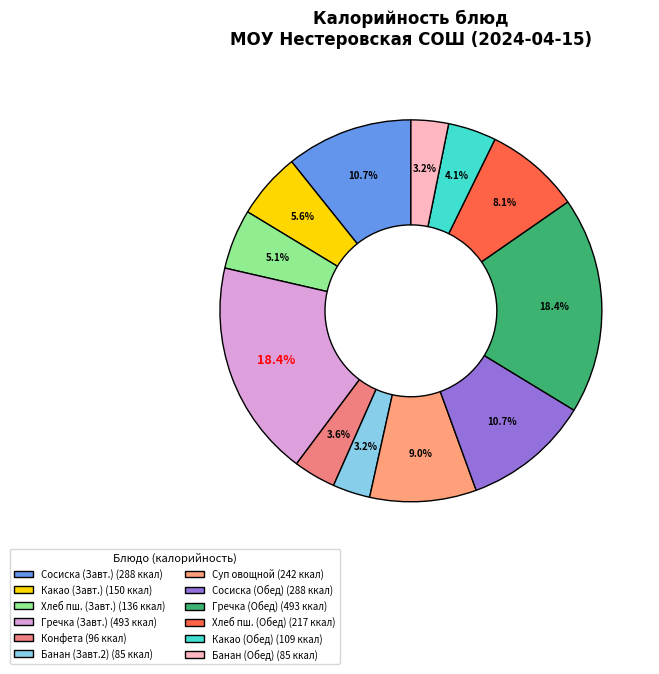

Which category has the smallest portion of the pie?

Банан (Завтрак 2)